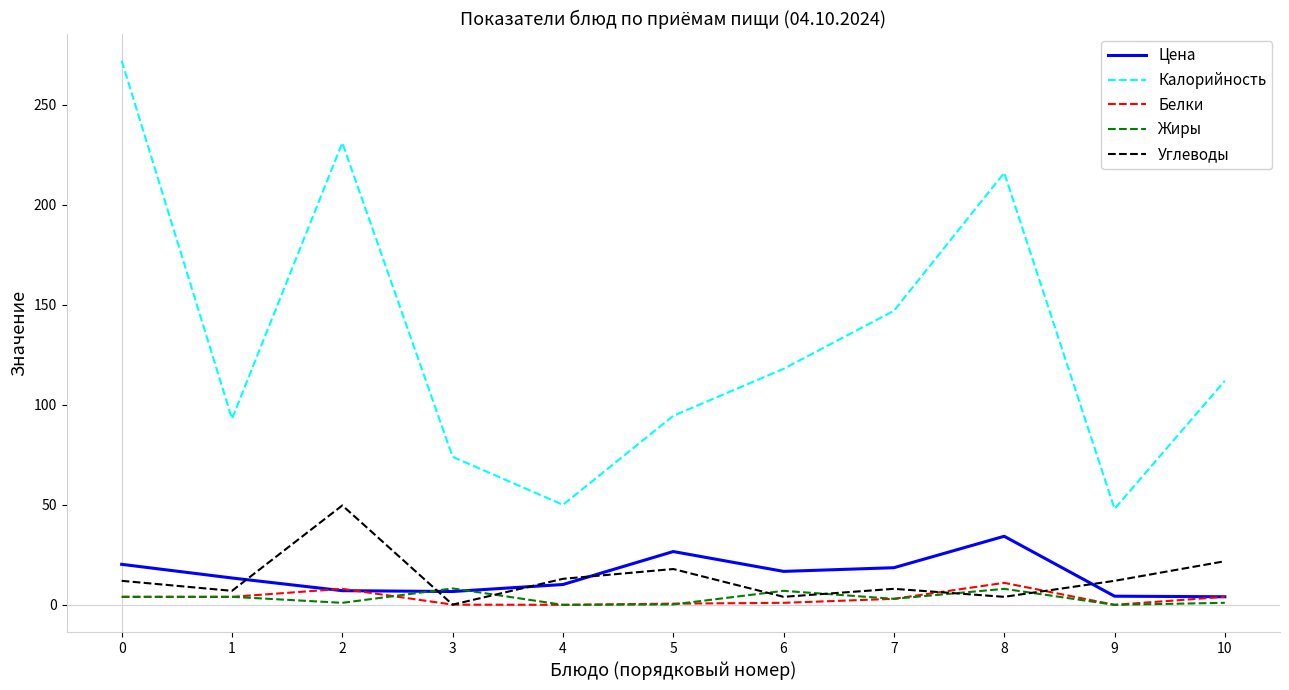

Count the number of categories in the chart.

11